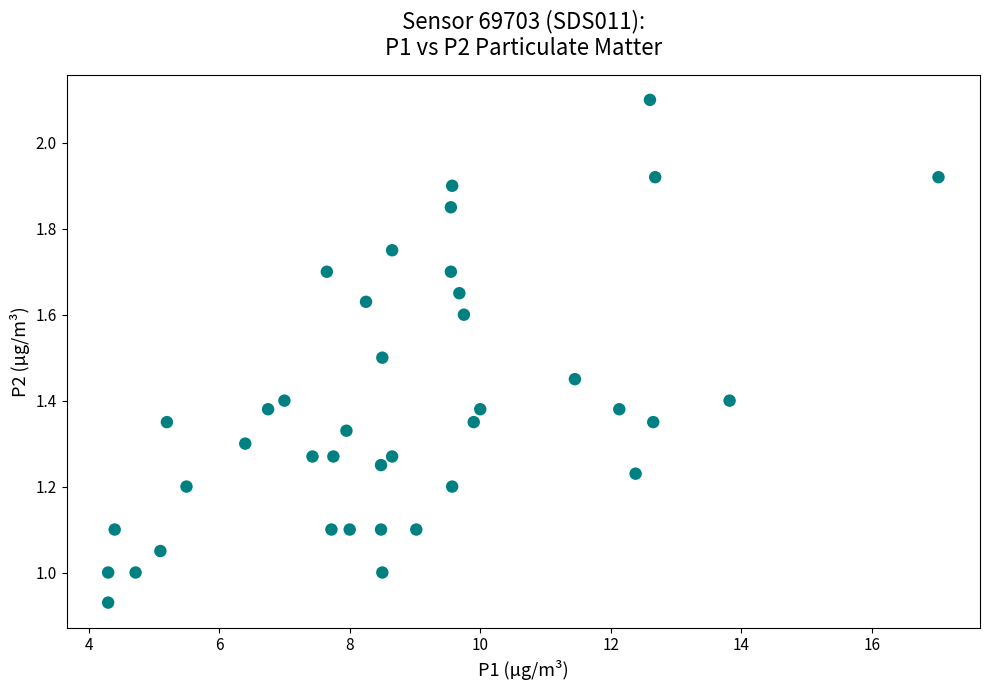

What is the range of X values (max minus min)?

12.7